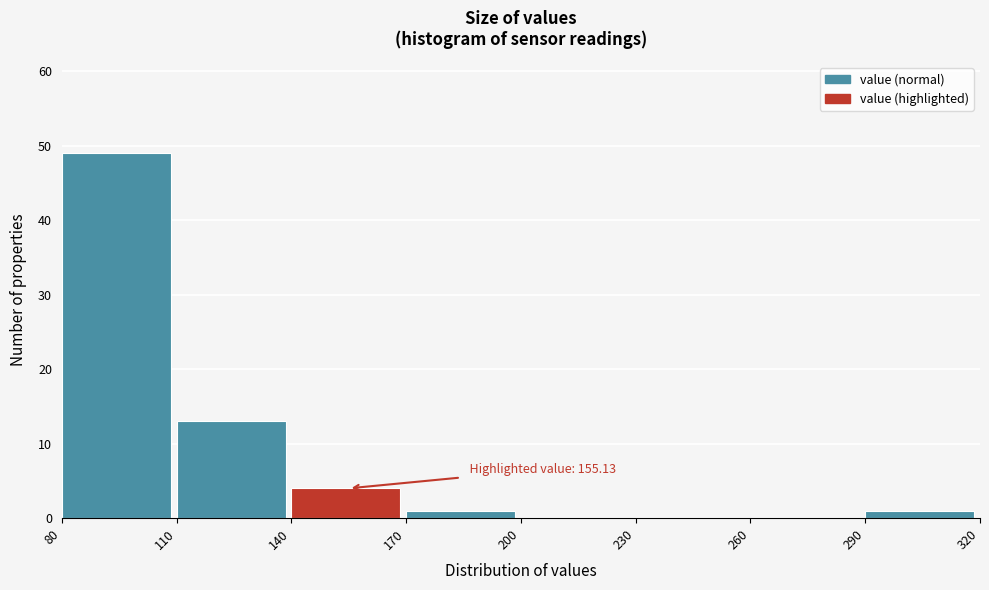

Which range on the x-axis has the tallest bar?

80 to 110